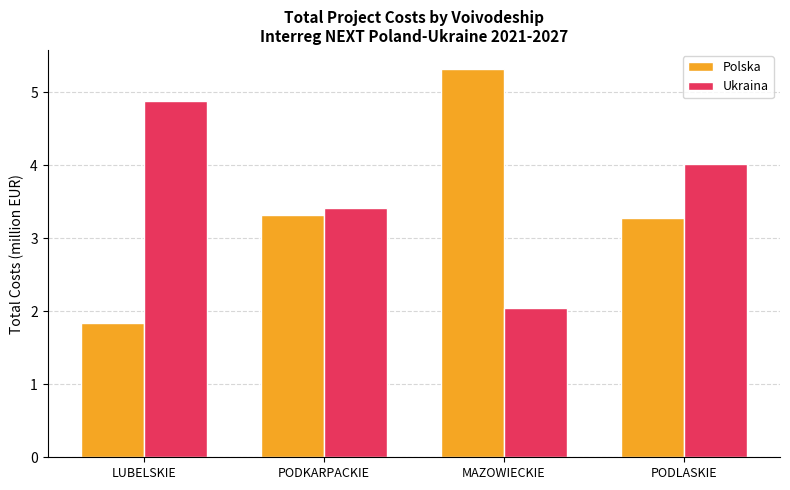

The Polska series shows 0.7 at PODKARPACKIE. True or false?

False